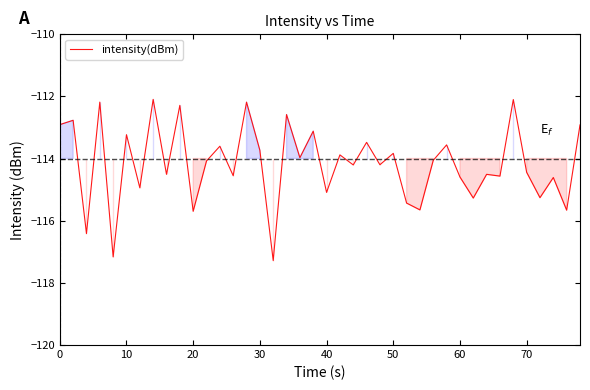

What is the maximum value shown in the chart?

-112.1